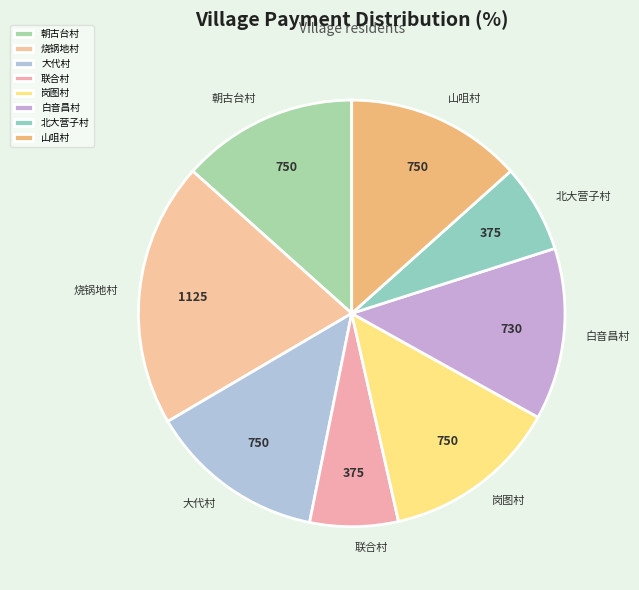

The 联合村 slice represents 17% of the pie. True or false?

False